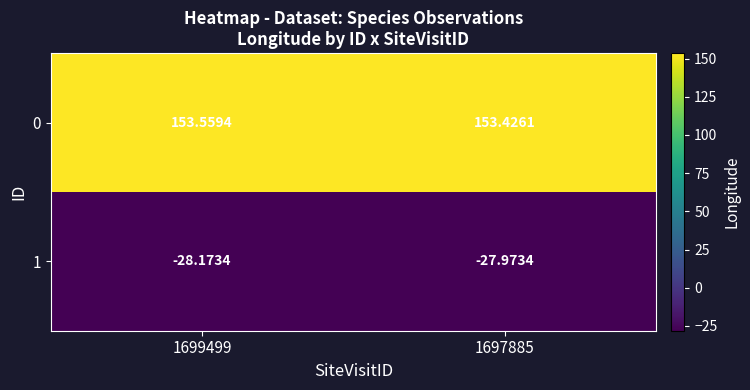

Which series has the largest total across all categories?

0